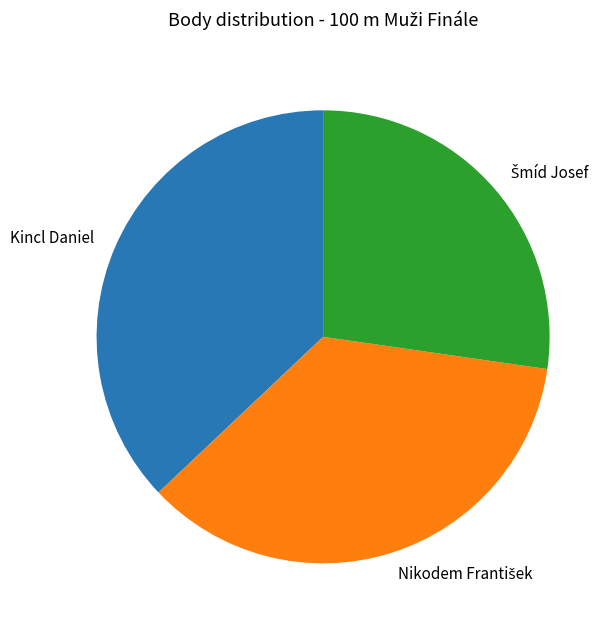

Does any single category account for the majority?

No